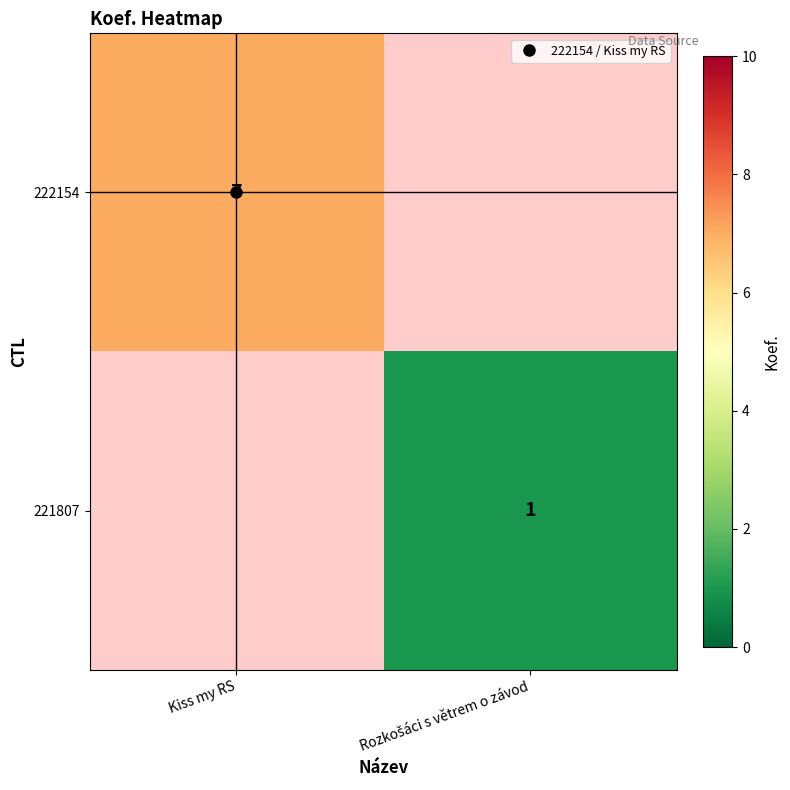

What is the smallest value displayed?

1.0